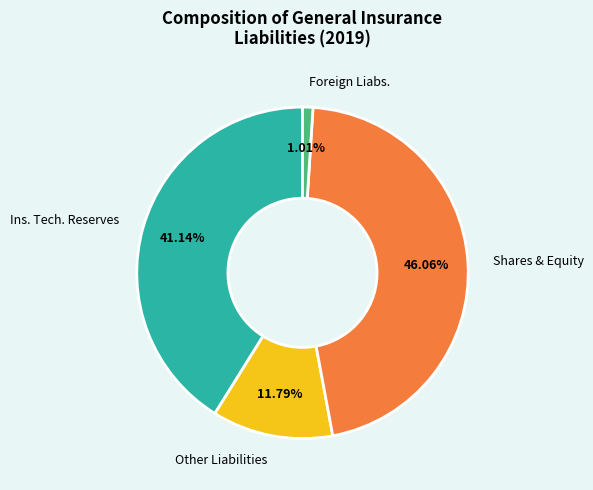

Does any single category account for the majority?

No